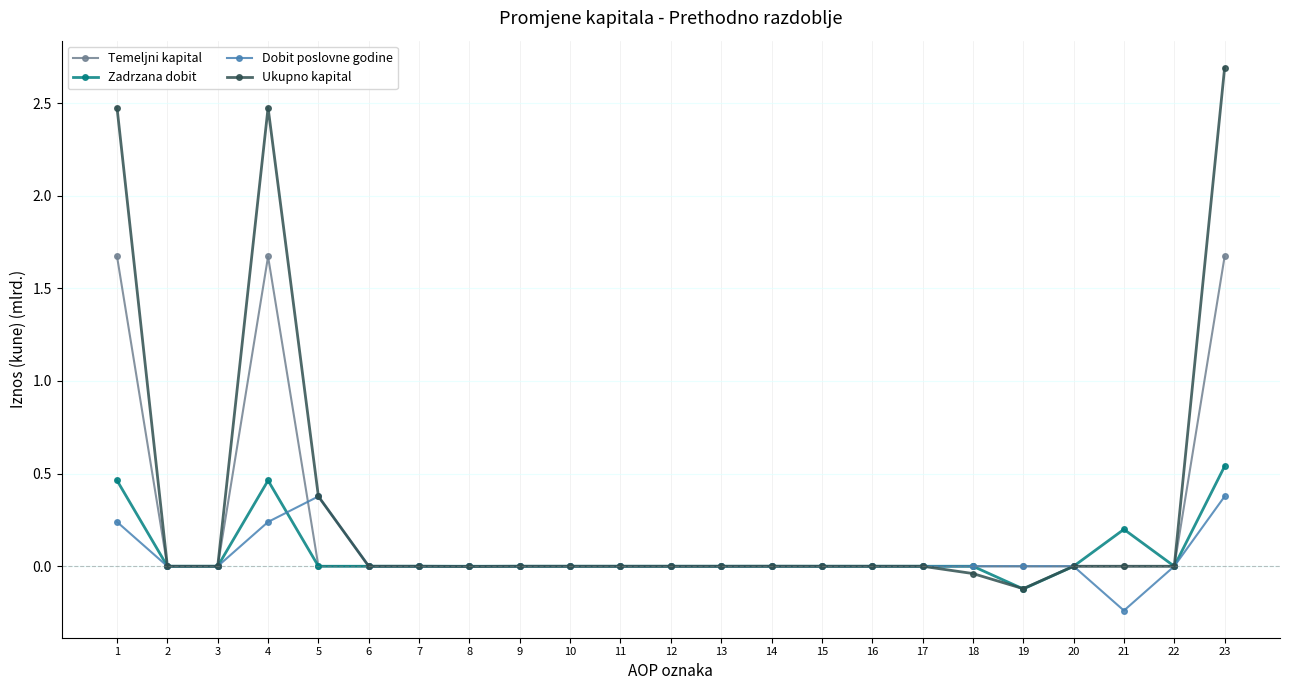

At how many categories does at least one series exceed 1?

3